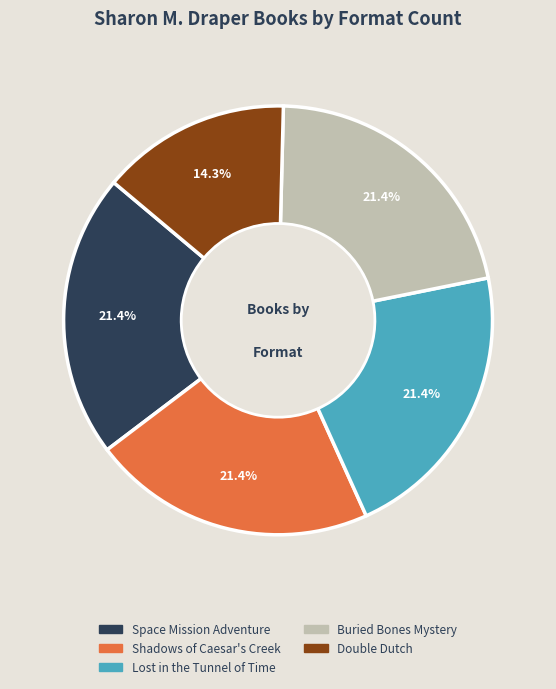

What percentage is NOT represented by Lost in the Tunnel of Time?

78.6%